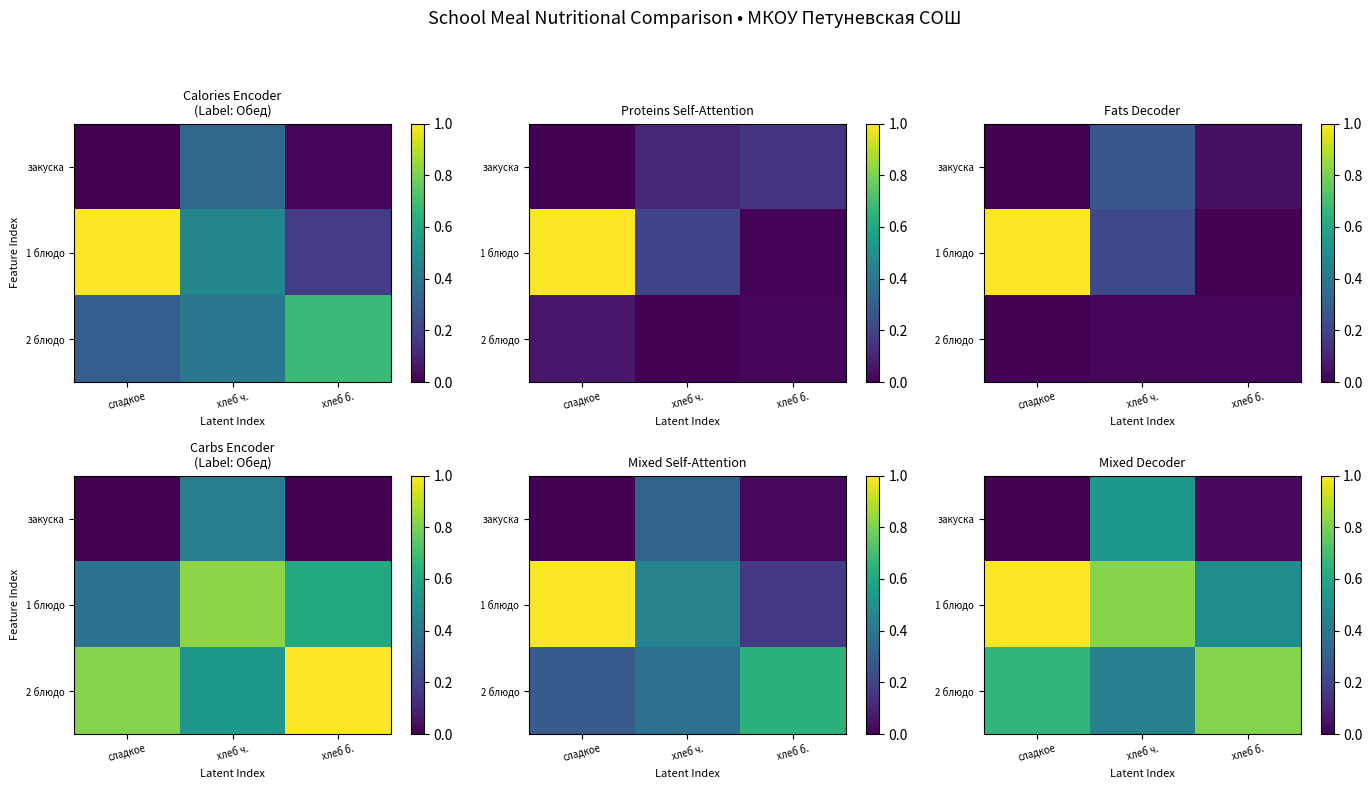

True or false: 1 блюдо has a value of 0.3 at хлеб б..

False